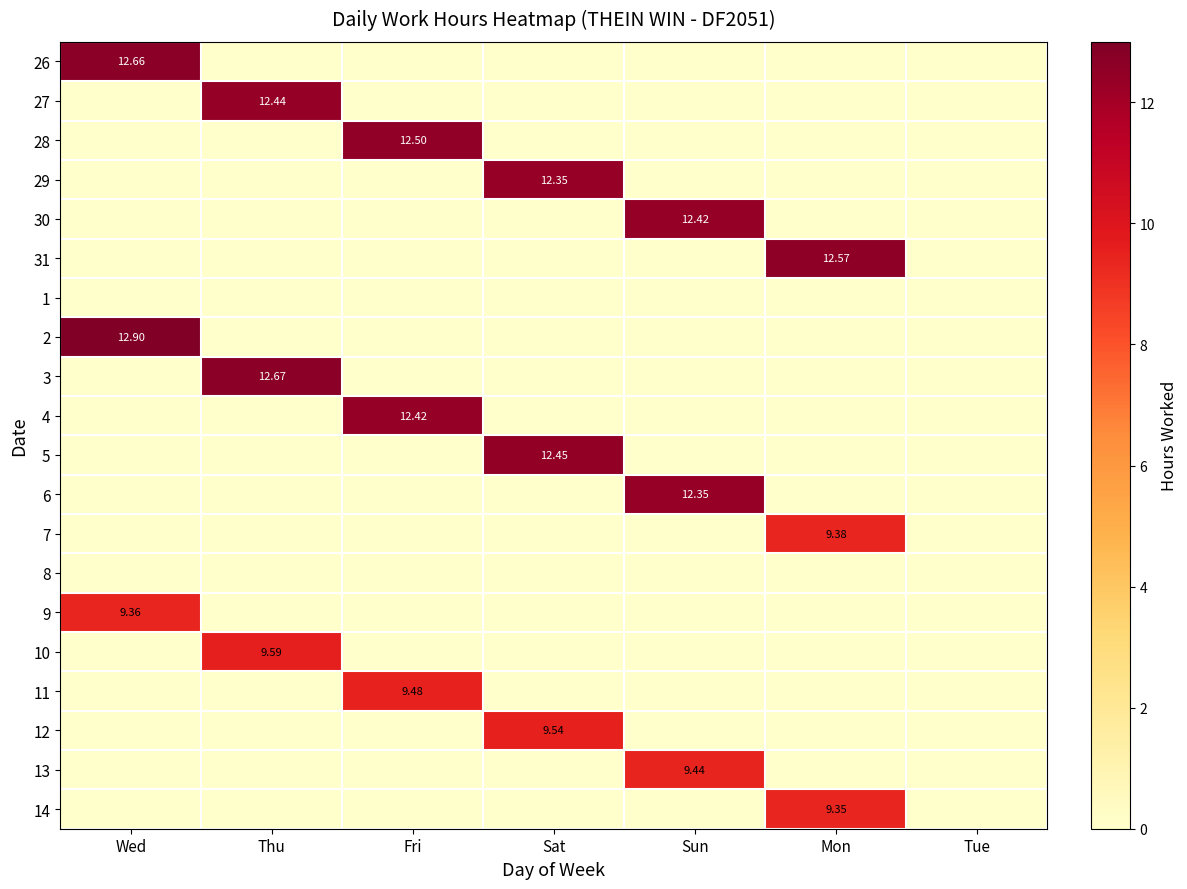

Is the value of 28 at Fri greater than the value of 27 at Thu?

Yes